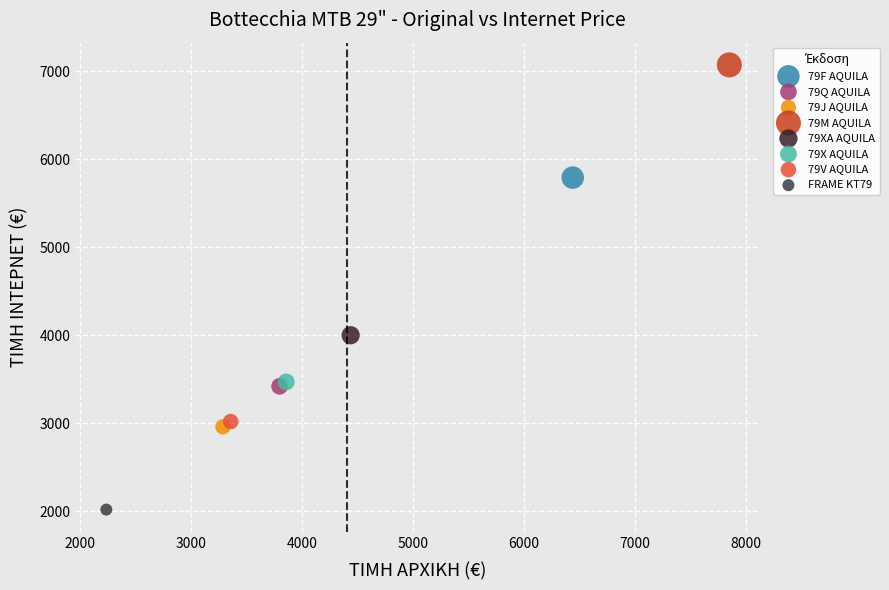

Which series reaches the minimum Y coordinate?

FRAME KT79